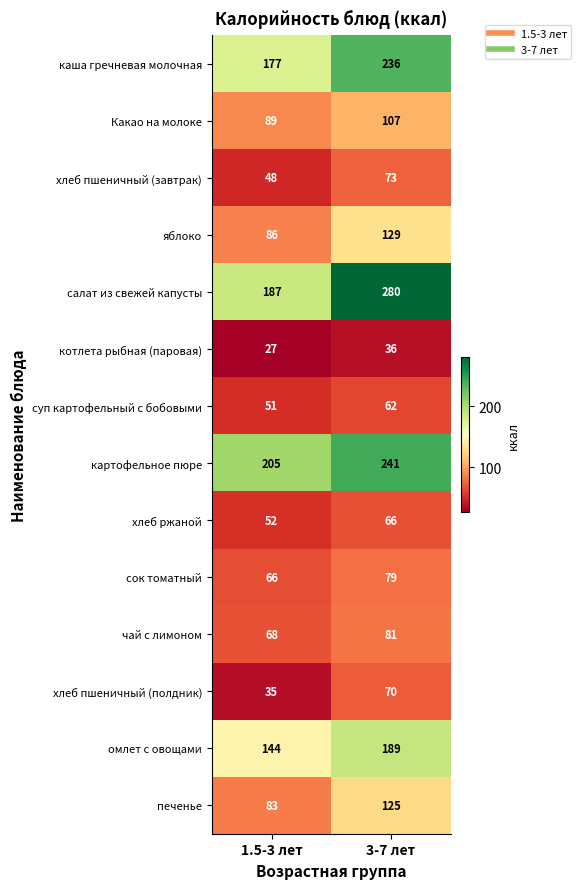

Which series has the largest total across all categories?

салат из свежей капусты